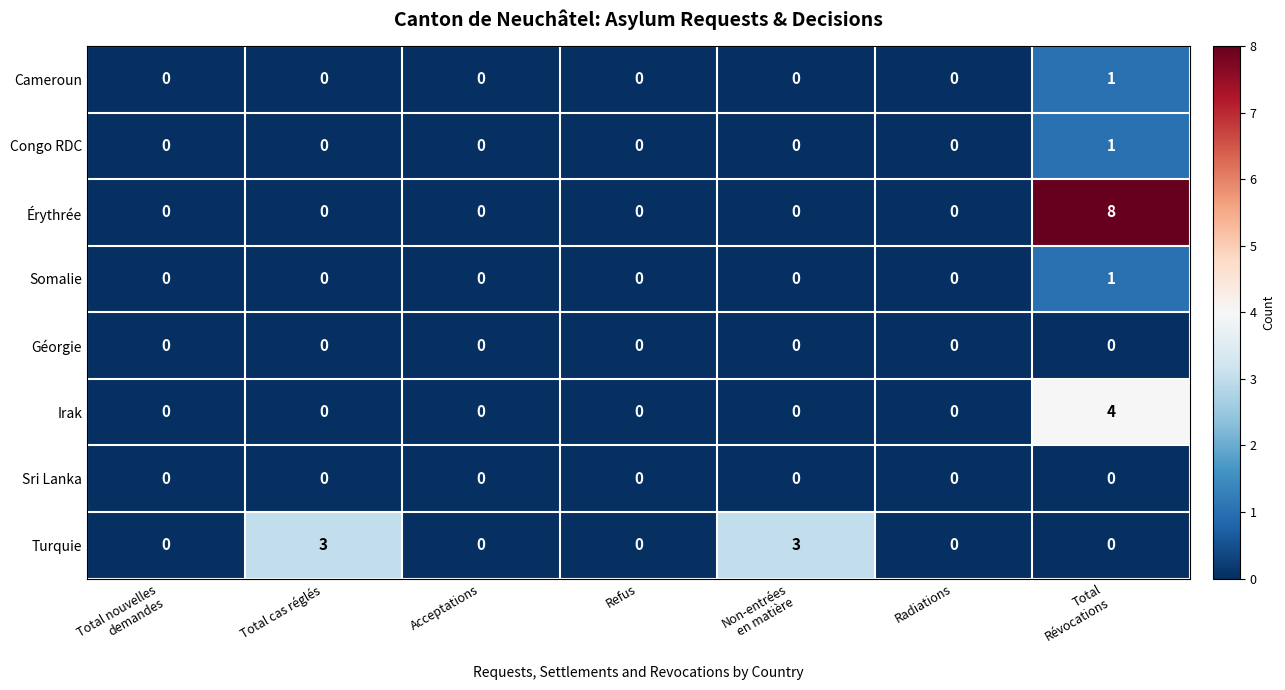

How many Congo RDC values are between 0 and 1?

7